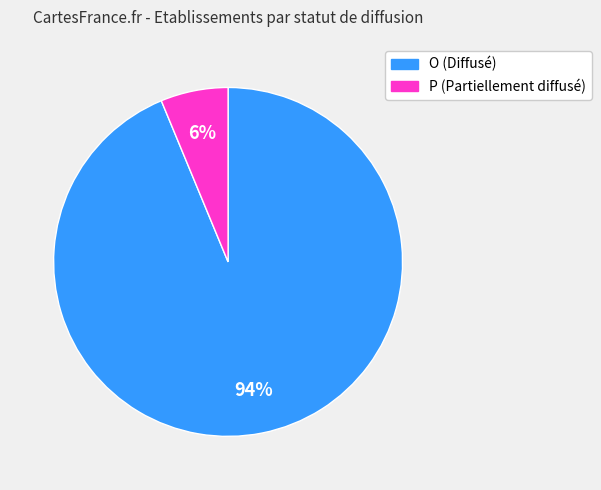

What percentage is the P slice, to the nearest percent?

6%